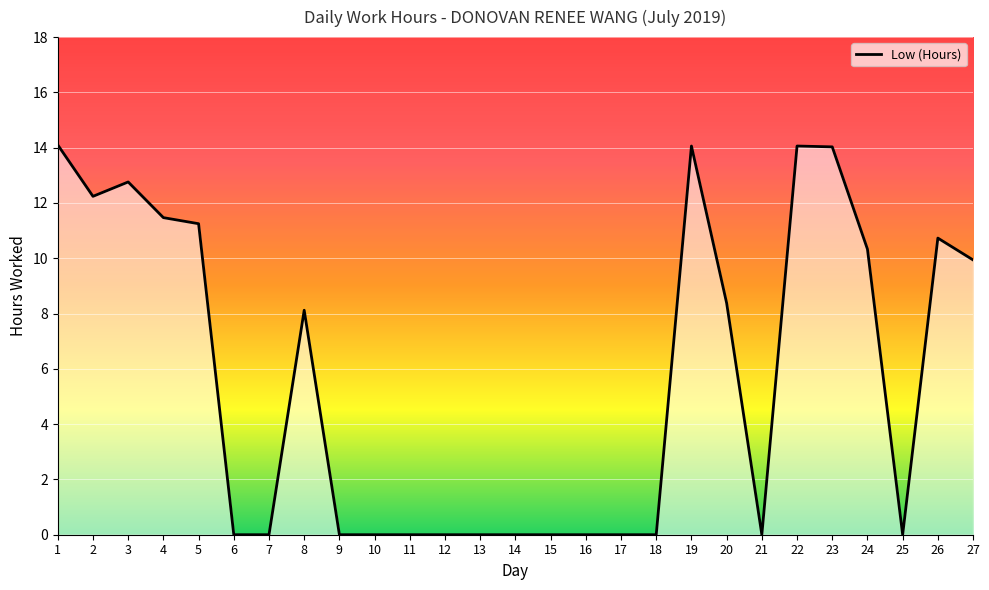

What is the greatest value displayed?

14.1